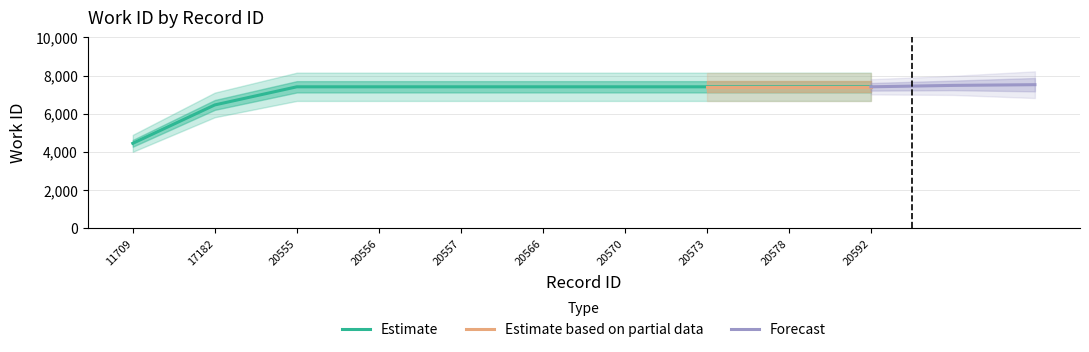

True or false: the data has more than 2 interior local peaks.

False